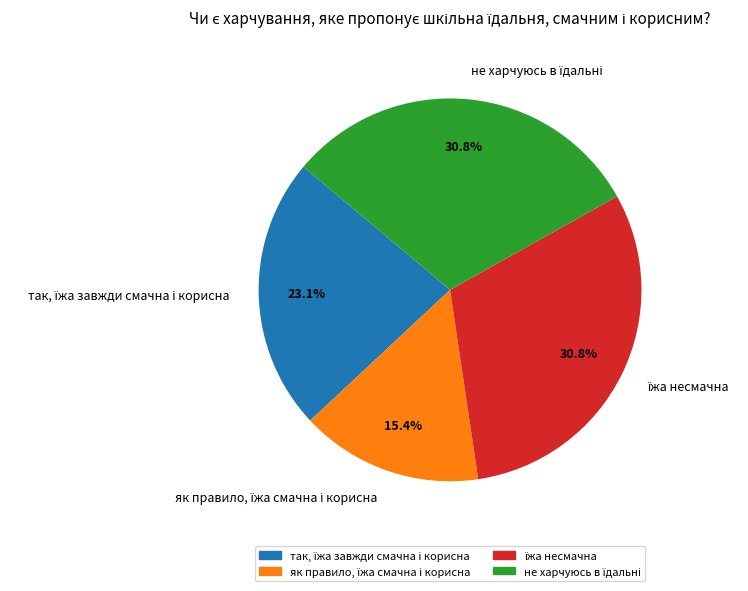

Is there any slice that represents more than half of the pie?

No